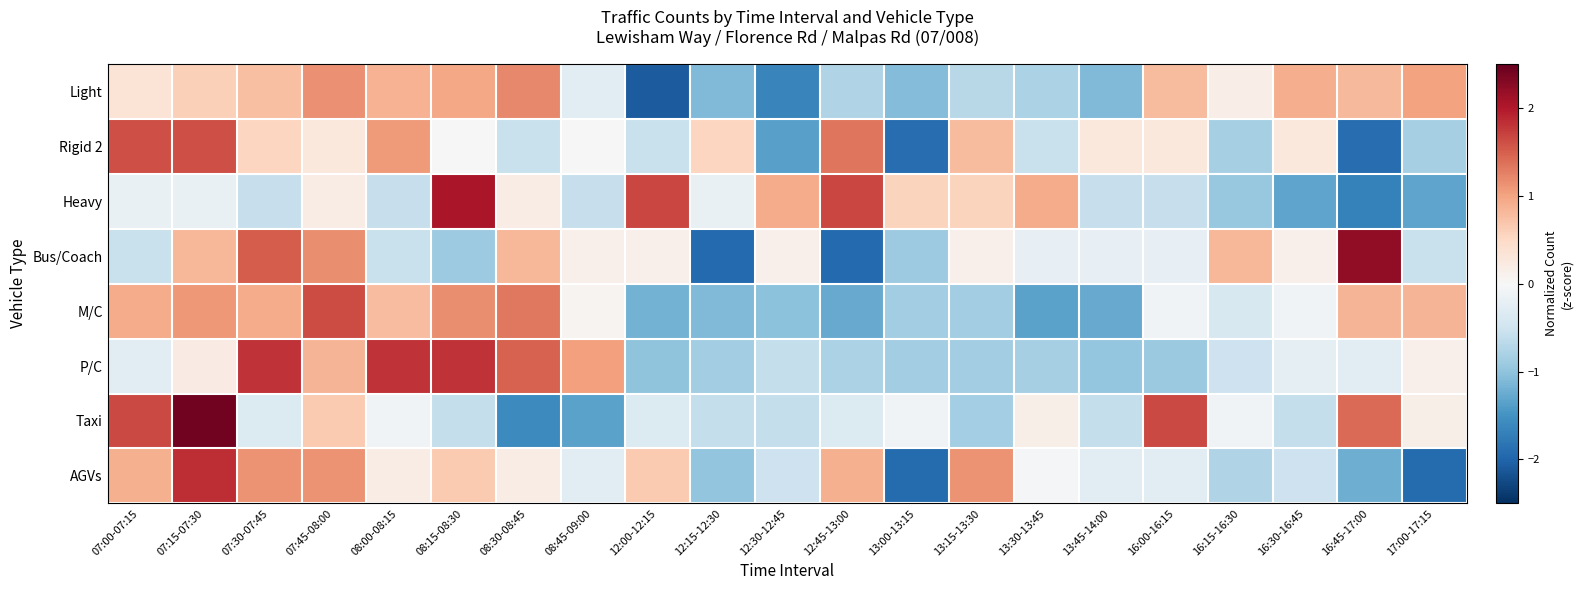

At which category is the sum across all series the highest?

07:15-07:30